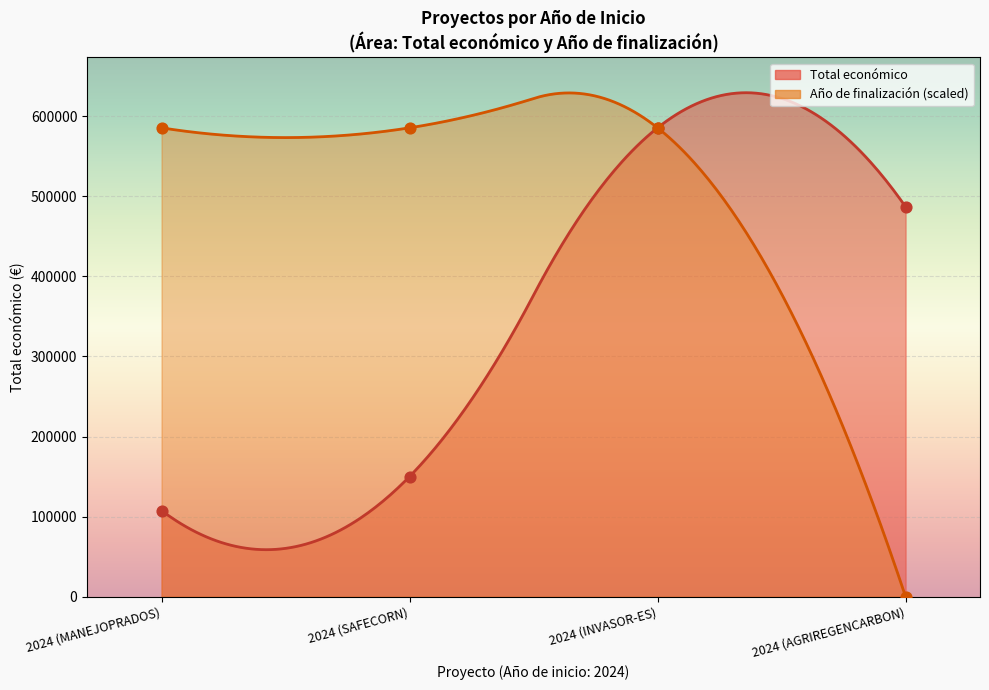

Which series has the largest Y range (max minus min)?

Año de finalización